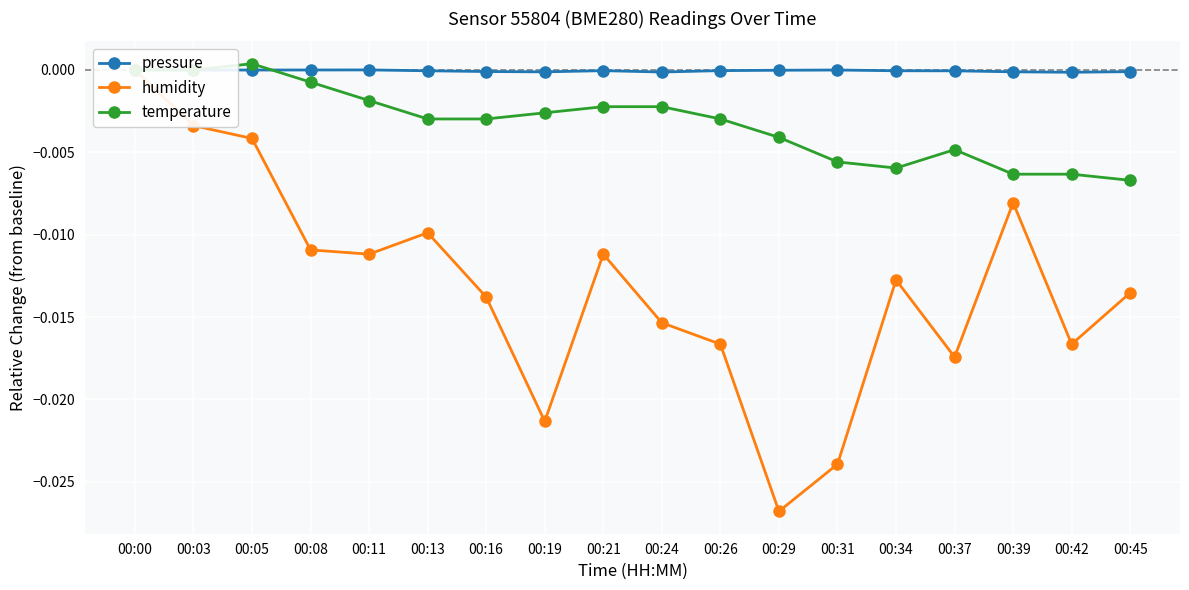

How many data points in temperature are less than 0?

15